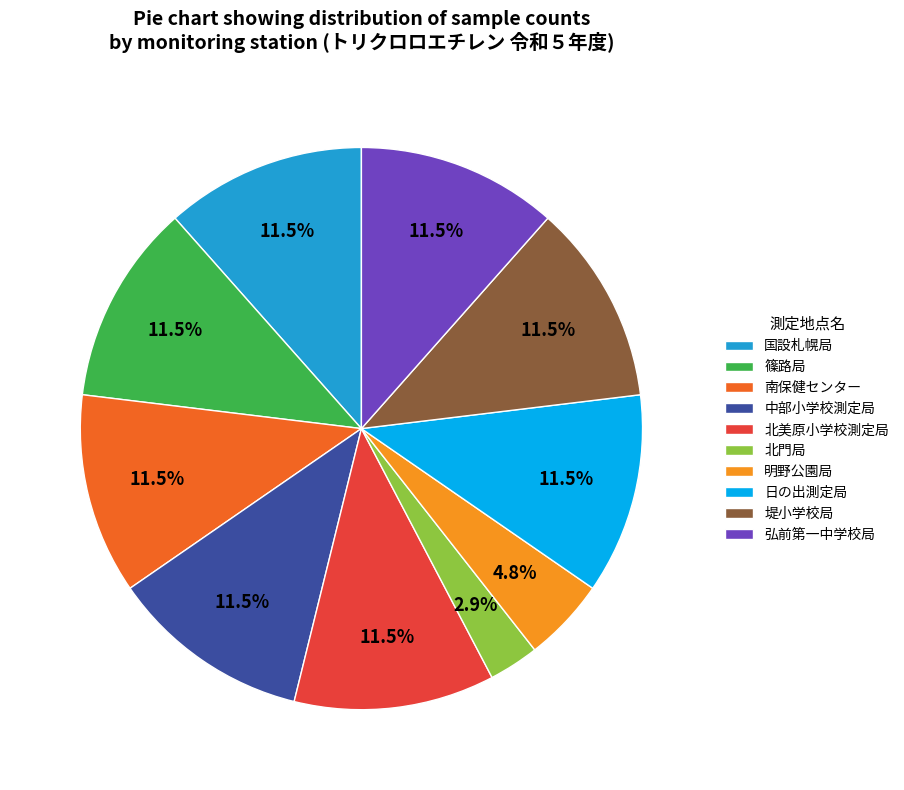

To the nearest percent, what is the combined percentage of 弘前第一中学校局 and 明野公園局?

16%